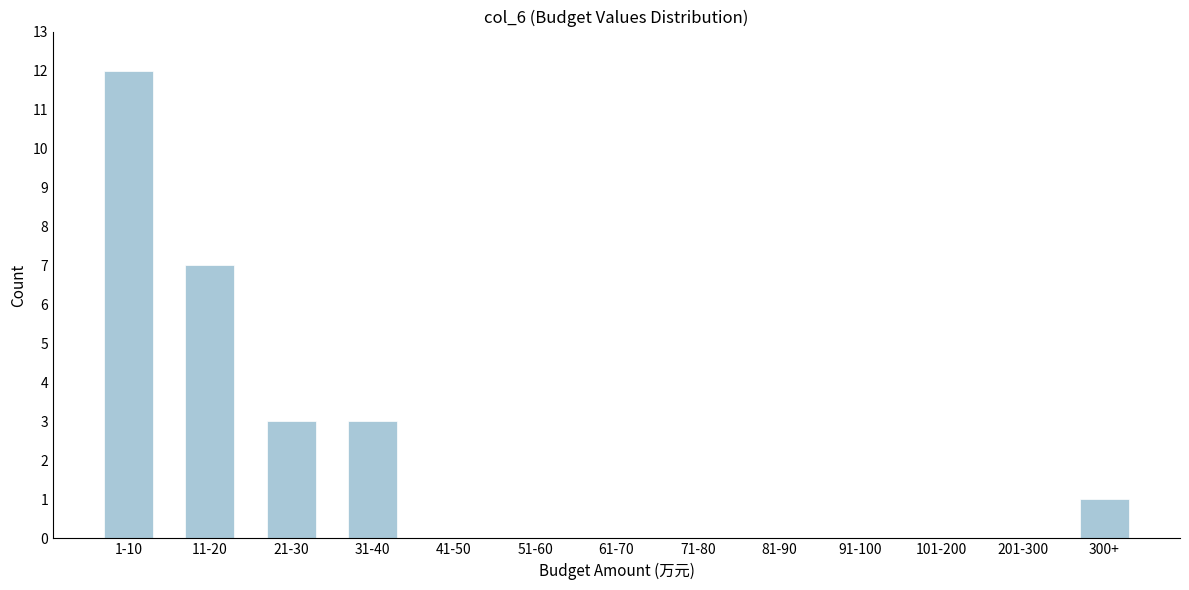

Reading left to right, what are all the values shown in this chart?

1-10=12	11-20=7	21-30=3	31-40=3	41-50=0	51-60=0	61-70=0	71-80=0	81-90=0	91-100=0	101-200=0	201-300=0	300+=1